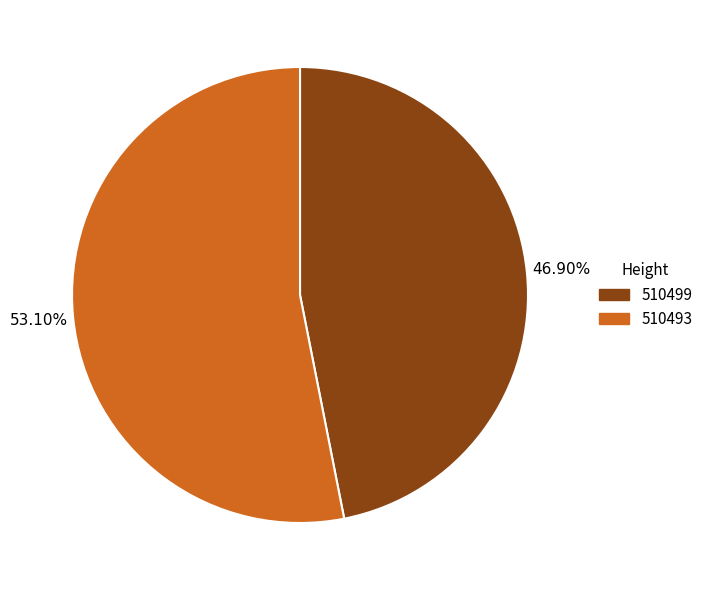

How many segments does this pie chart have?

2